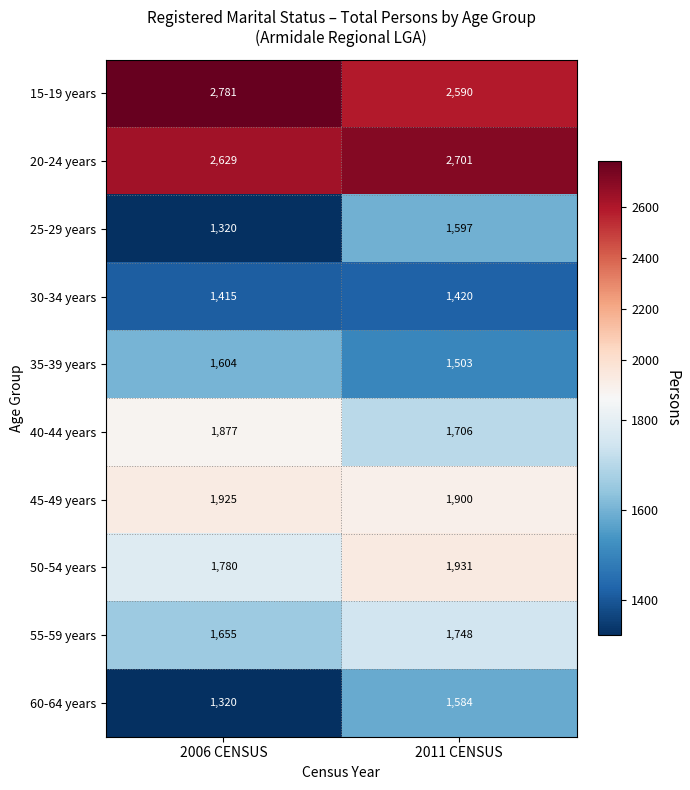

Reading left to right, what are all the values shown in this chart?

15-19 years: 2006 CENSUS=2781	2011 CENSUS=2590
20-24 years: 2006 CENSUS=2629	2011 CENSUS=2701
25-29 years: 2006 CENSUS=1320	2011 CENSUS=1597
30-34 years: 2006 CENSUS=1415	2011 CENSUS=1420
35-39 years: 2006 CENSUS=1604	2011 CENSUS=1503
40-44 years: 2006 CENSUS=1877	2011 CENSUS=1706
45-49 years: 2006 CENSUS=1925	2011 CENSUS=1900
50-54 years: 2006 CENSUS=1780	2011 CENSUS=1931
55-59 years: 2006 CENSUS=1655	2011 CENSUS=1748
60-64 years: 2006 CENSUS=1320	2011 CENSUS=1584